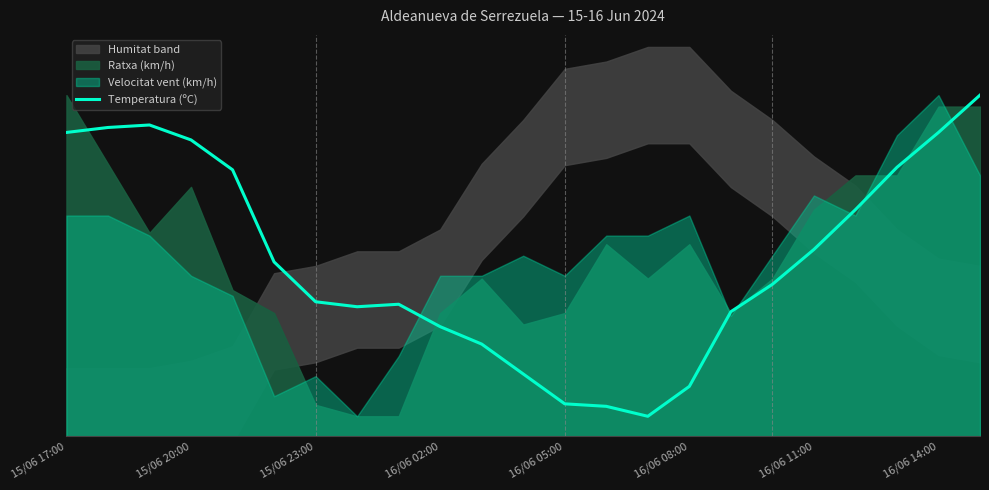

At which label is the value closest to 45?

16/06 08:00